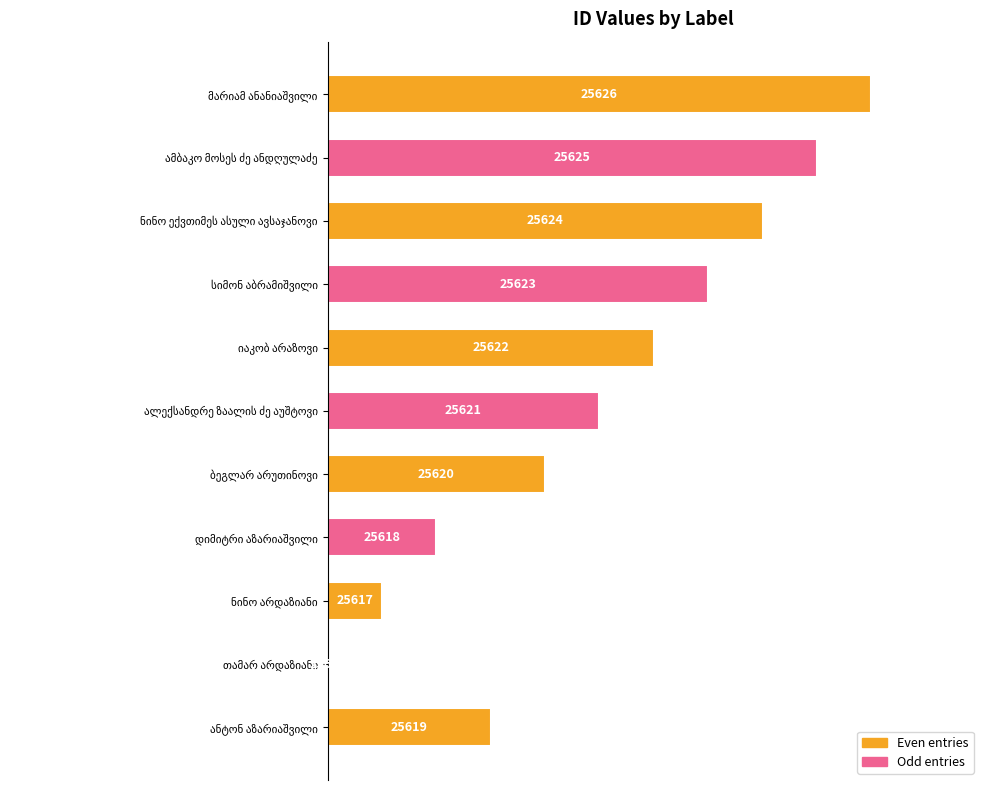

Are the bars horizontal?

Yes